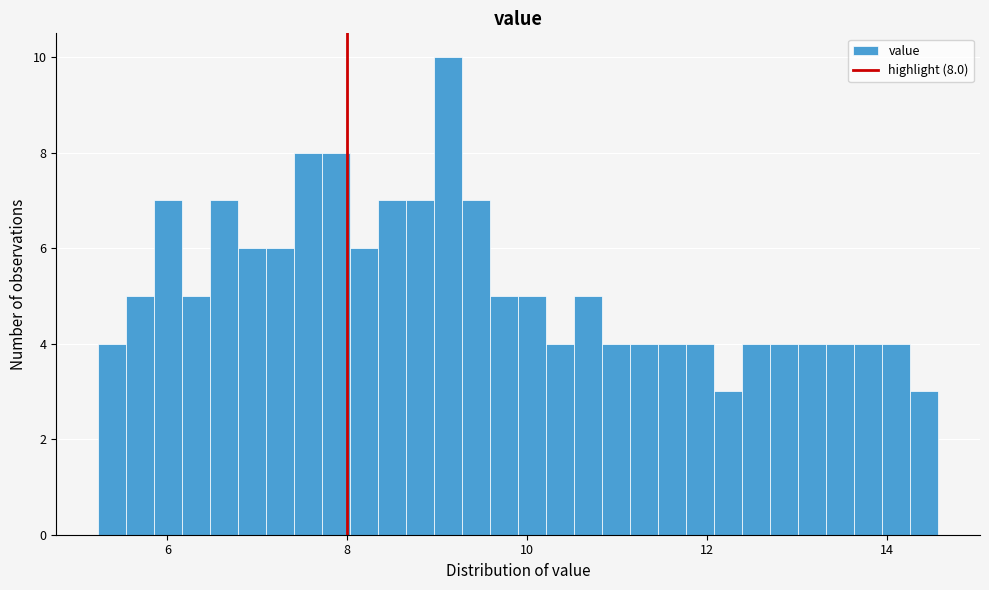

Around what value on the x-axis is the tallest bar? Give the approximate position of its centre, as read against the axis.

9.2